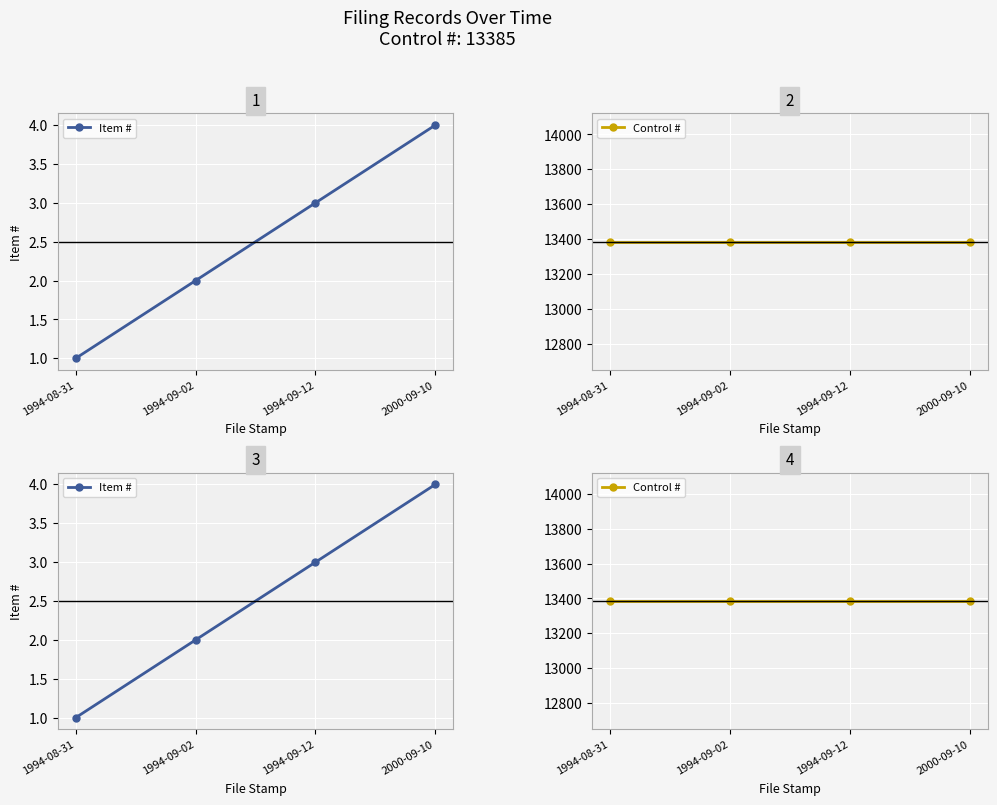

Which series has the widest spread of values?

Item #